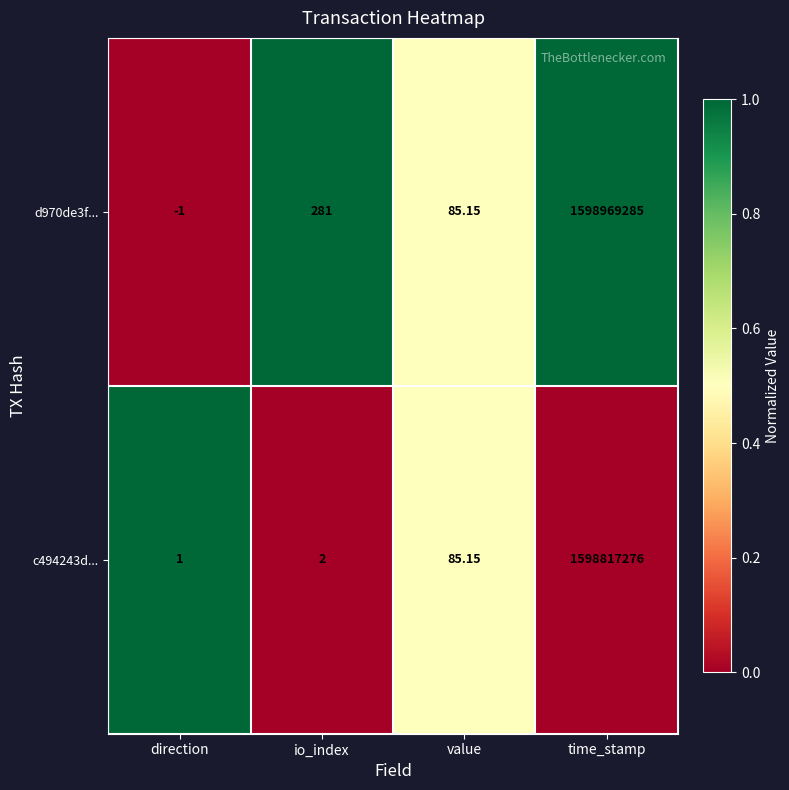

At which label does c494243d... first exceed 85?

value